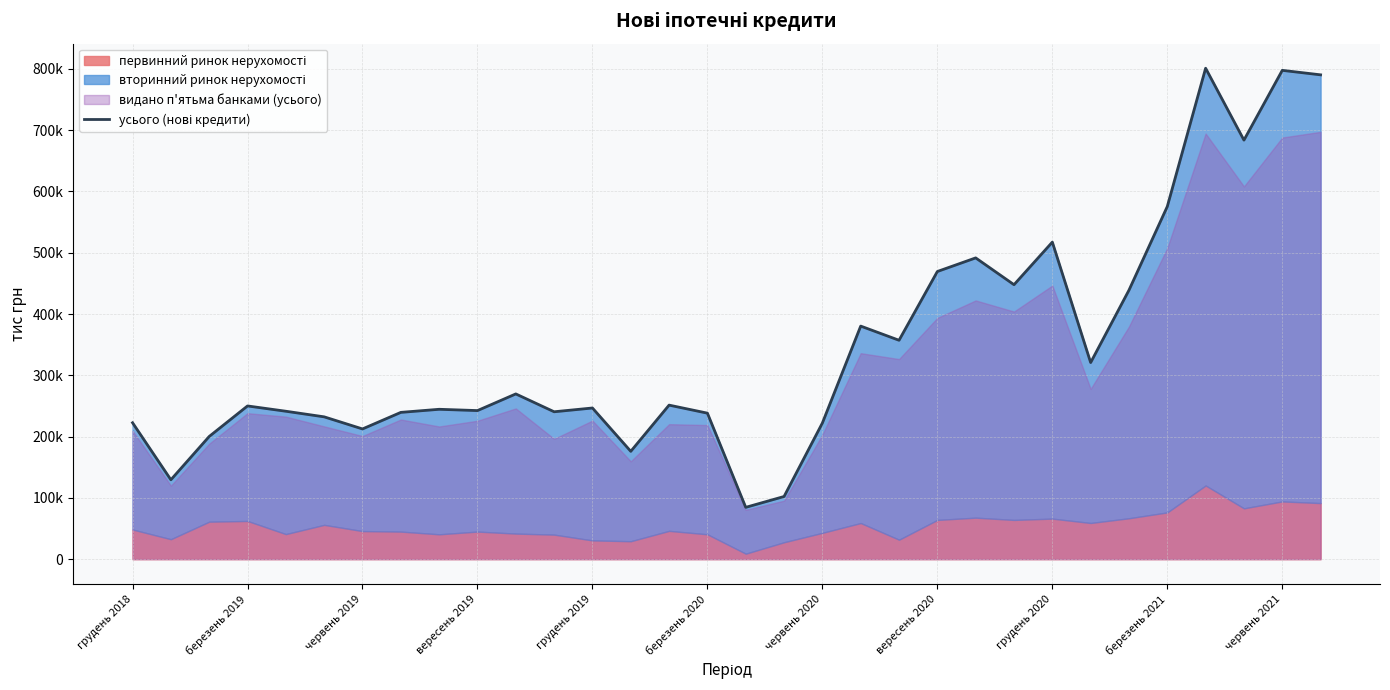

Is it true that the value at 26 is 439001.3?

True